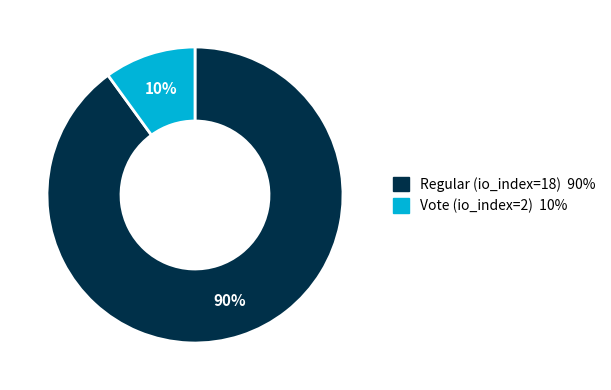

Is it true that Regular (io_index=18) is 90% of the pie?

True